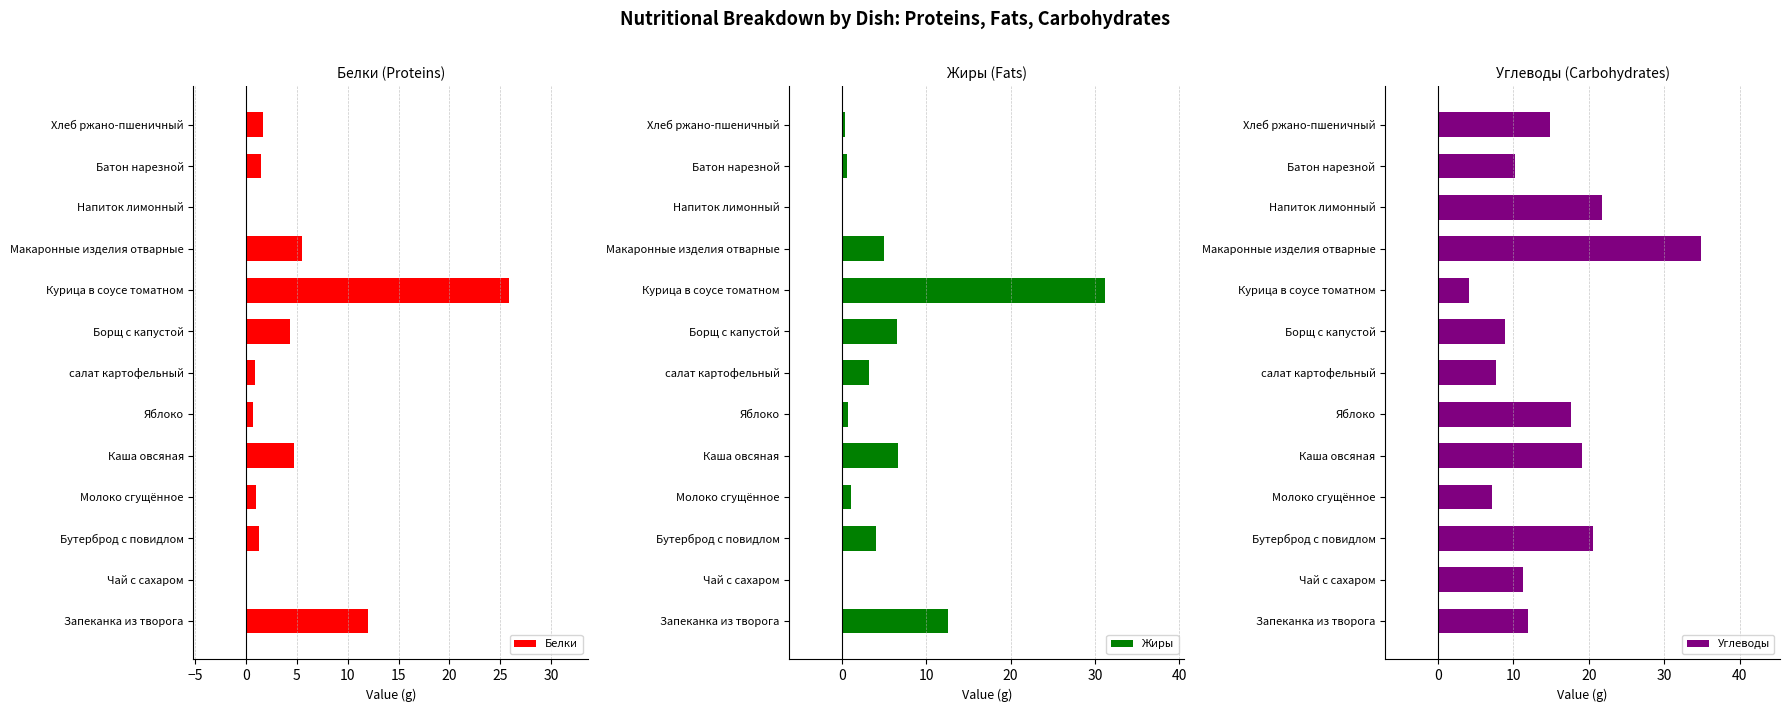

What is the highest value of the Белки series?

25.9